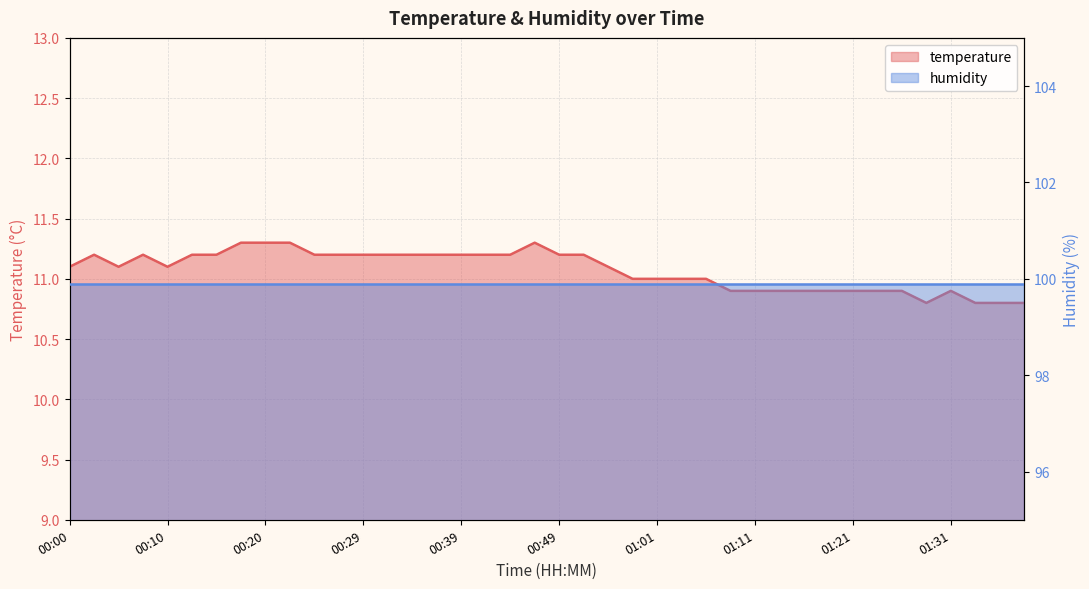

Rank the categories by value from highest to lowest.

00:17, 00:20, 00:22, 00:47, 00:02, 00:07, 00:12, 00:15, 00:25, 00:27, 00:29, 00:32, 00:34, 00:37, 00:39, 00:42, 00:44, 00:49, 00:52, 00:00, 00:05, 00:10, 00:57, 00:59, 01:01, 01:04, 01:06, 01:09, 01:11, 01:14, 01:16, 01:19, 01:21, 01:24, 01:26, 01:31, 01:29, 01:34, 01:36, 01:38